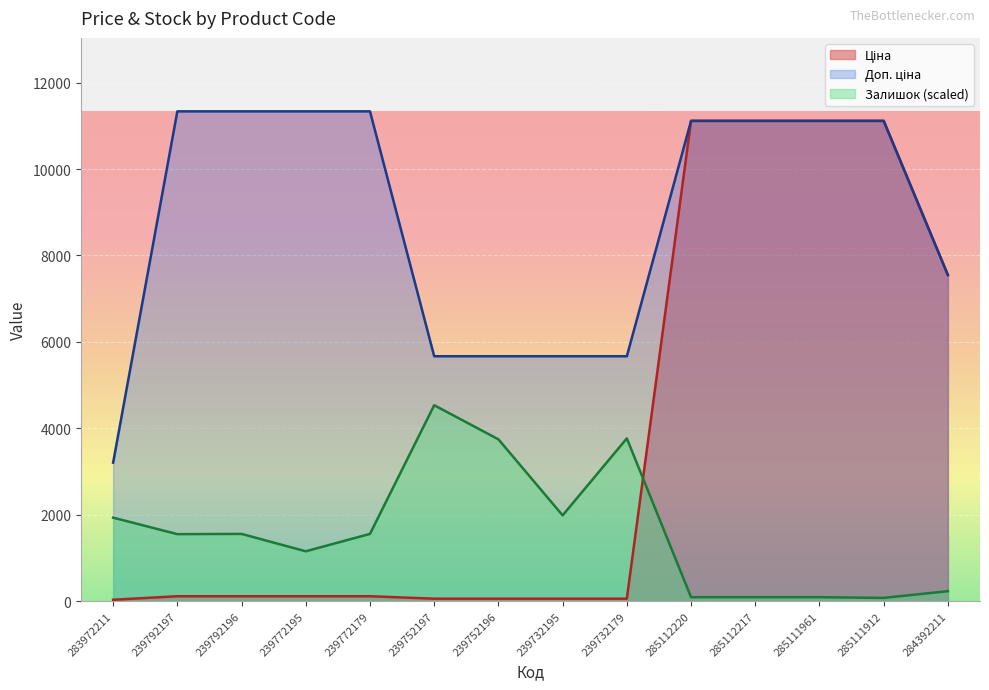

What is the value of the Ціна point at the 11th from the left?

11113.6